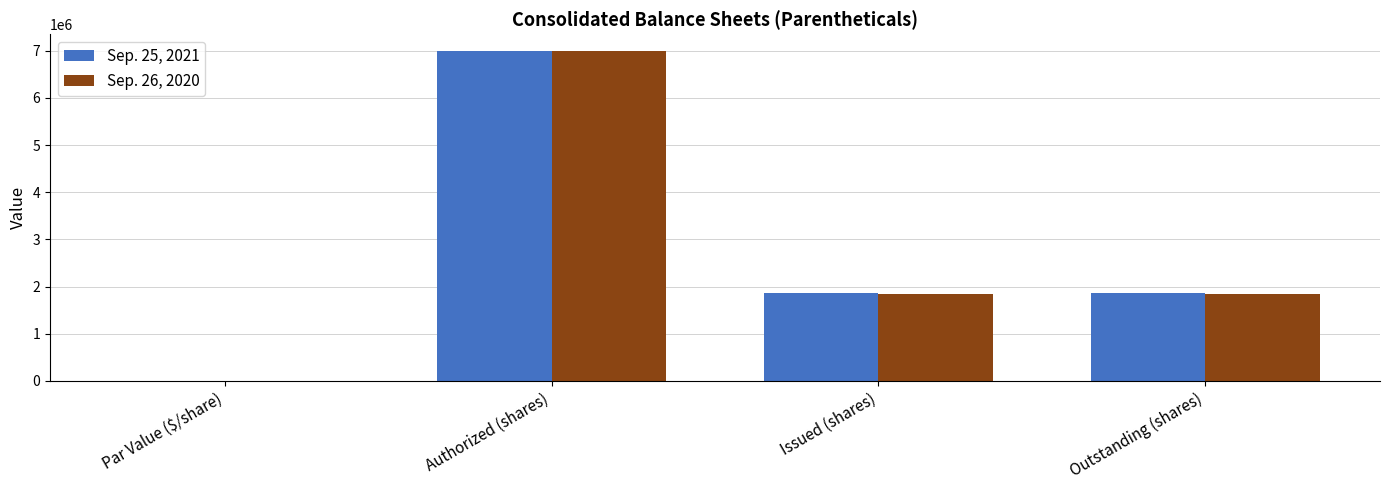

Between Authorized (shares) and Issued (shares), which series saw the biggest shift?

Sep. 26, 2020